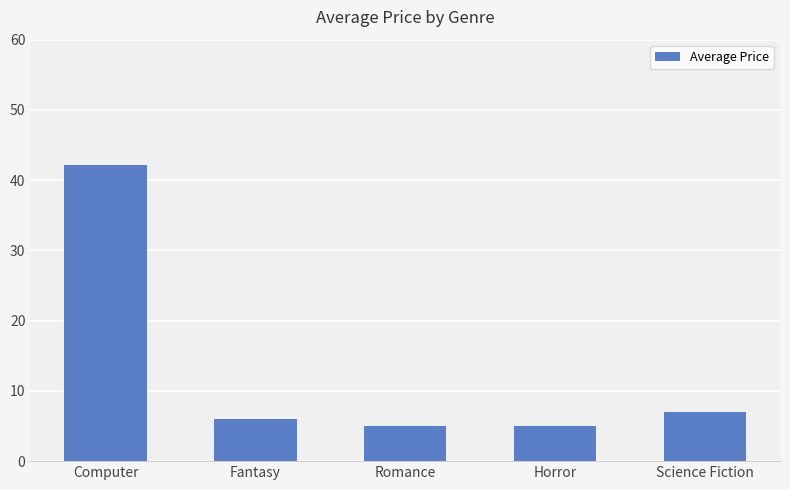

Reading left to right, transcribe all the data shown in this chart.

Computer=42.2	Fantasy=6.0	Romance=5.0	Horror=5.0	Science Fiction=7.0